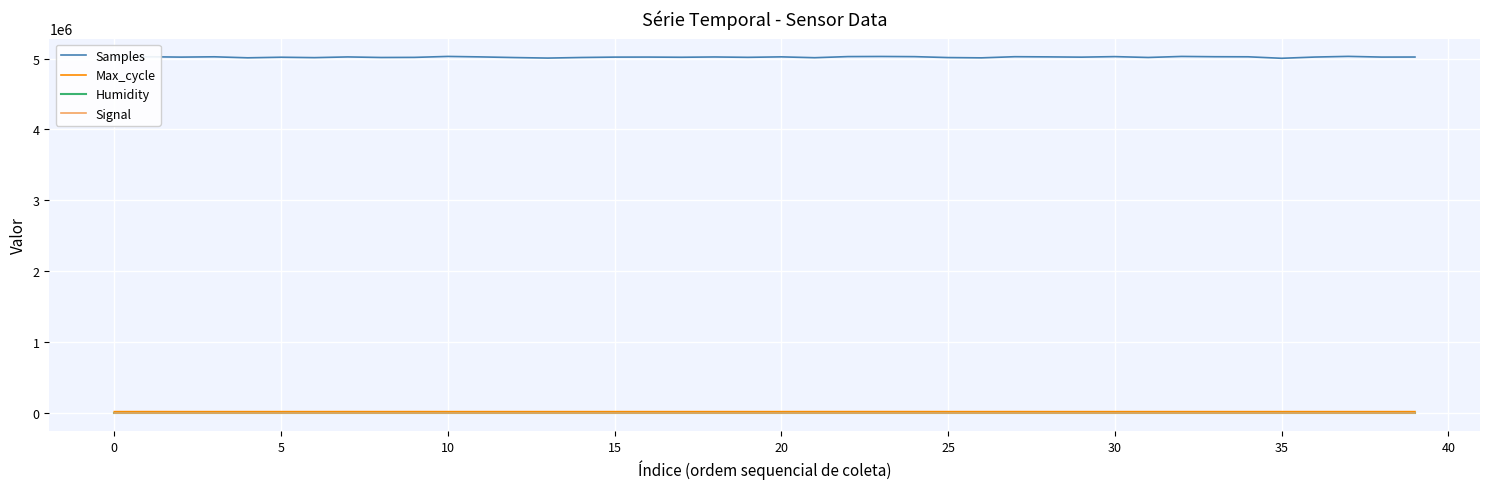

In Samples, how many points are higher than both neighbors (excluding endpoints)?

13